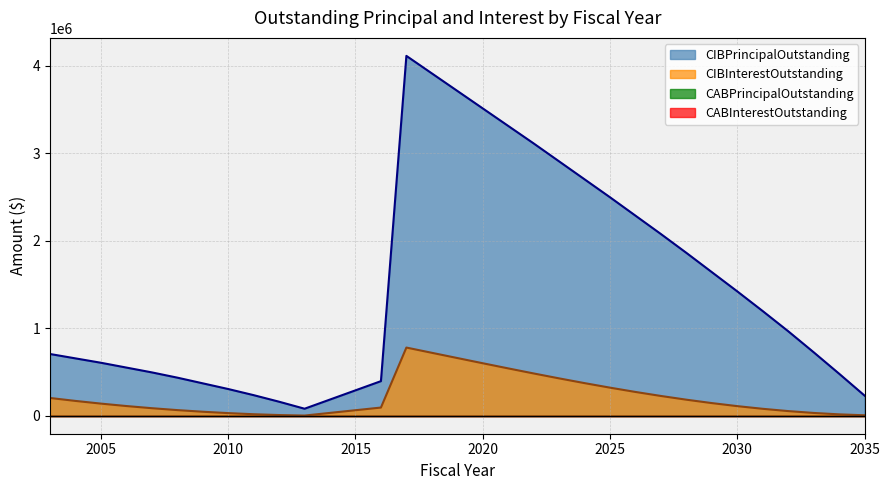

At how many categories does at least one series exceed 4087219?

1